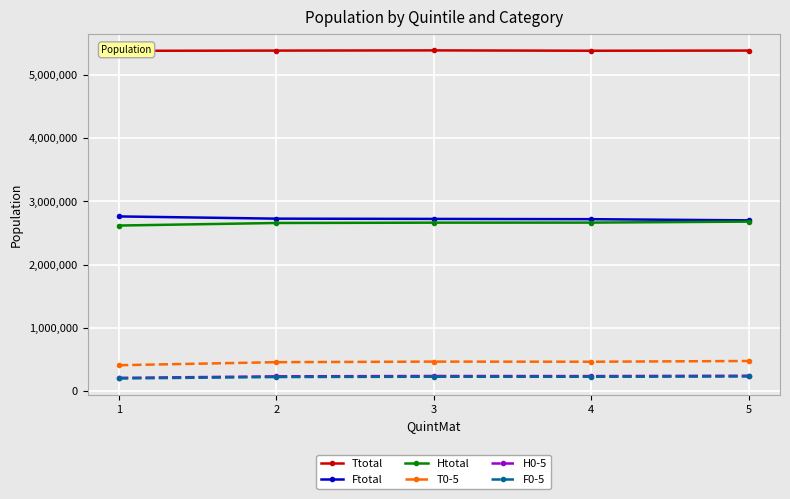

True or false: Ttotal and H0-5 intersect in this chart.

False